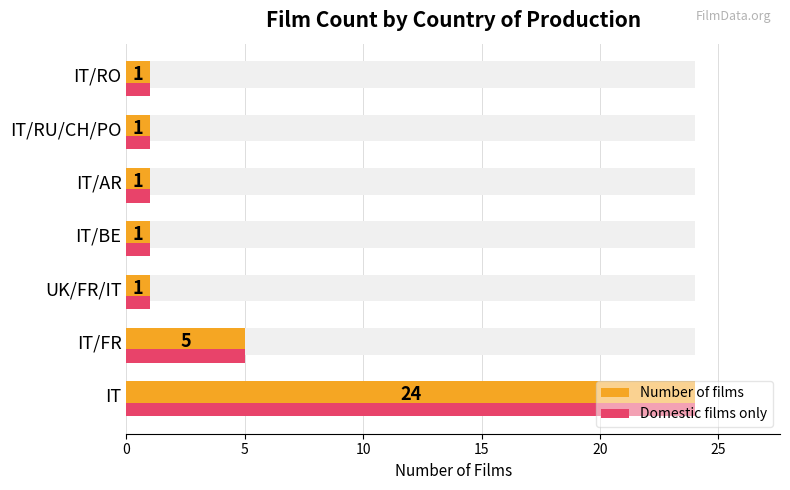

How many distinct data groups are displayed?

2